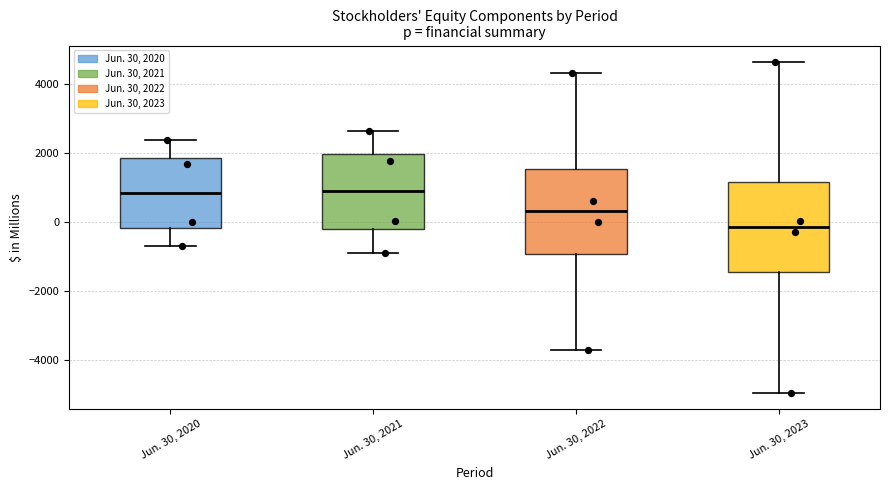

Where is the lower edge of the box for Jun. 30, 2023 on the y-axis? The values are not printed on the chart, so give them approximately, as read against the axis.

-1400